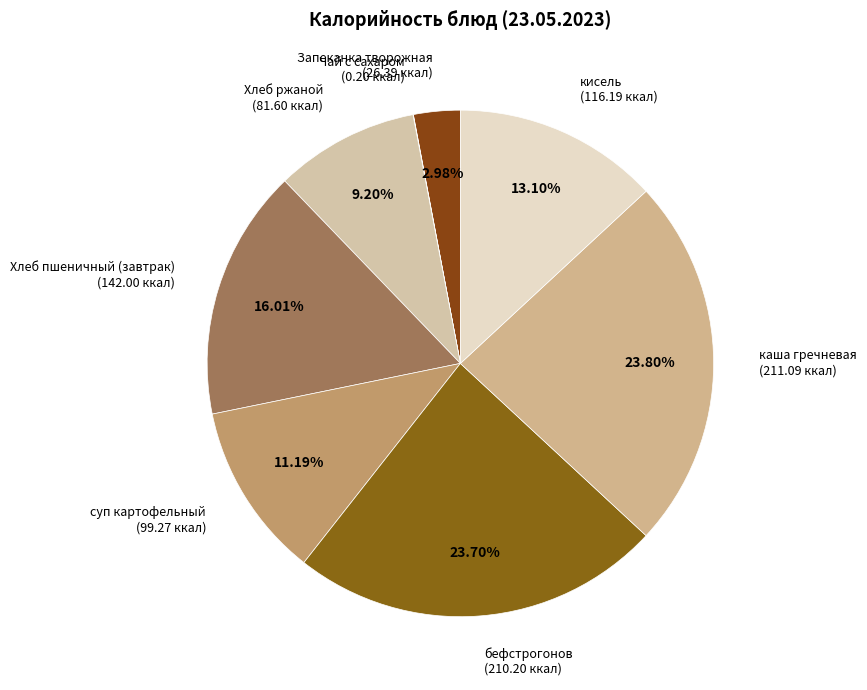

What is the ratio of the value at суп картофельный (99.27 ккал) to the value at Хлеб ржаной (81.60 ккал)?

1.2